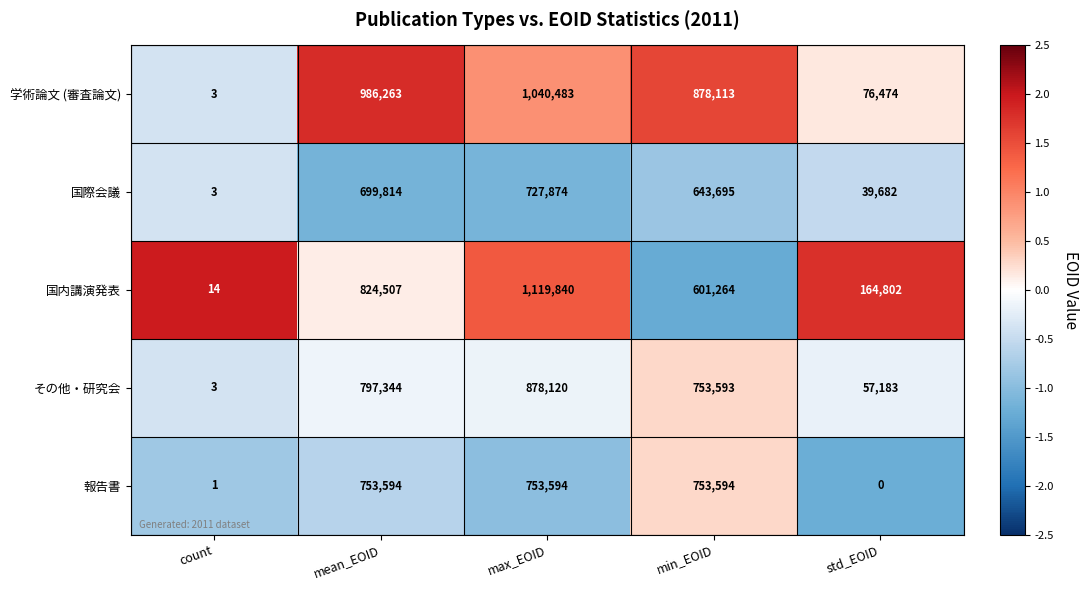

Reading left to right, what are all the values shown in this chart?

学術論文 (審査論文): 3	986263	1040483	878113	76474
国際会議: 3	699814	727874	643695	39682
国内講演発表: 14	824507	1119840	601264	164802
その他・研究会: 3	797344	878120	753593	57183
報告書: 1	753594	753594	753594	0